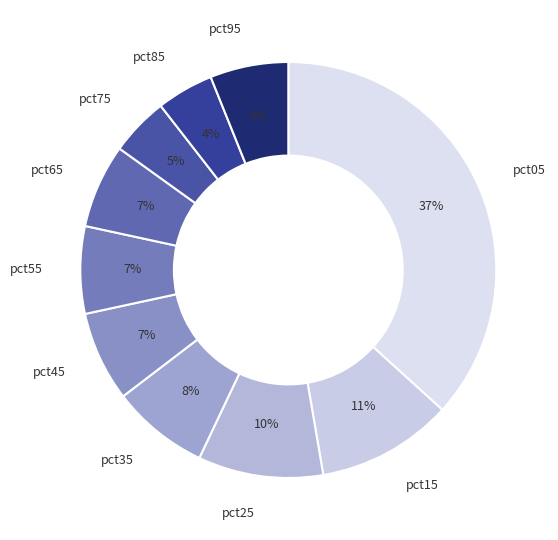

Which slice is the largest?

pct05